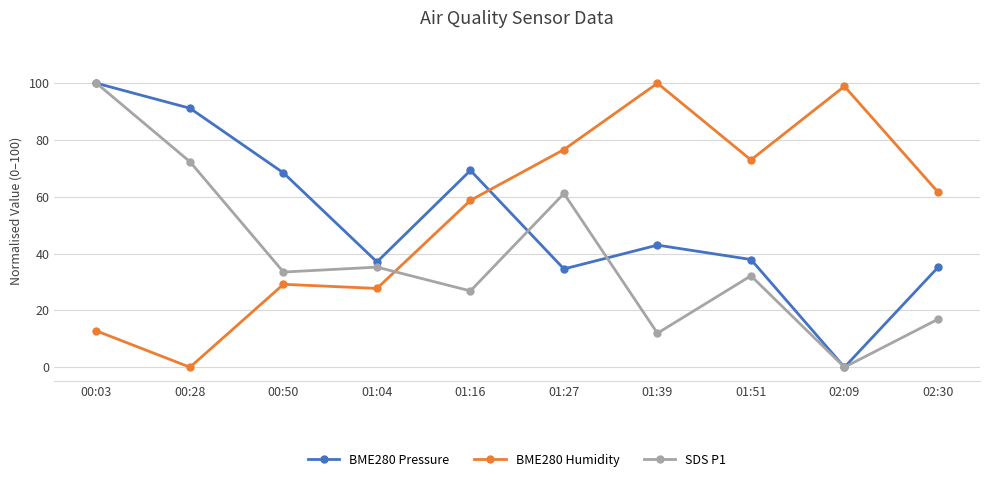

Reading left to right, list all the values displayed in this chart.

BME280 Pressure: 00:03=100.0	00:28=91.2	00:50=68.4	01:04=37.1	01:16=69.3	01:27=34.6	01:39=43.0	01:51=37.9	02:09=0.0	02:30=35.1
BME280 Humidity: 00:03=12.8	00:28=0.0	00:50=29.2	01:04=27.7	01:16=58.8	01:27=76.6	01:39=100.0	01:51=73.0	02:09=98.9	02:30=61.7
SDS P1: 00:03=100.0	00:28=72.3	00:50=33.5	01:04=35.2	01:16=26.9	01:27=61.2	01:39=12.0	01:51=32.2	02:09=0.0	02:30=16.9